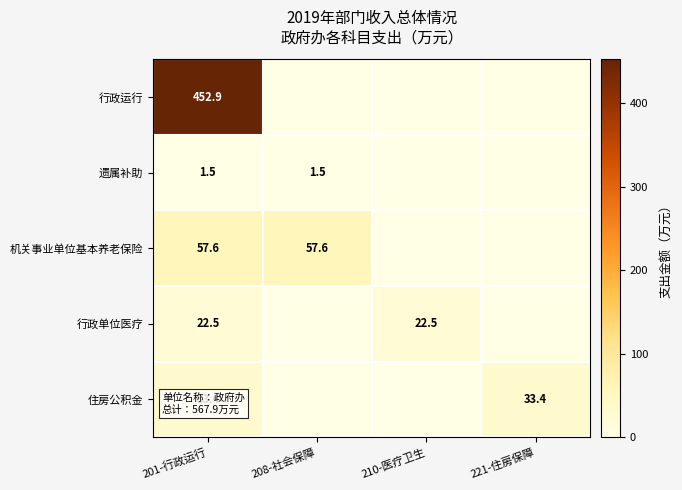

What is the total value across all series at 201-行政运行?

567.9